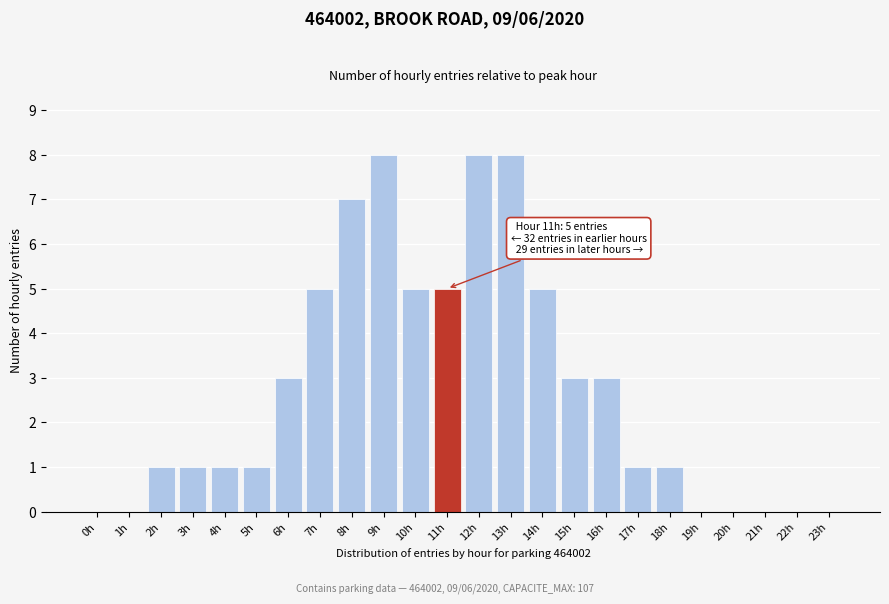

Reading right to left, transcribe all the data shown in this chart.

23h=0	22h=0	21h=0	20h=0	19h=0	18h=1	17h=1	16h=3	15h=3	14h=5	13h=8	12h=8	11h=5	10h=5	9h=8	8h=7	7h=5	6h=3	5h=1	4h=1	3h=1	2h=1	1h=0	0h=0